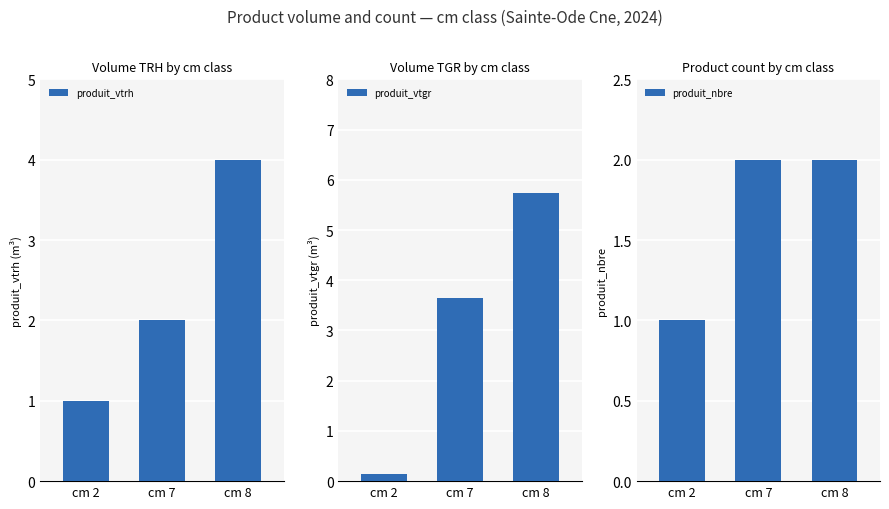

True or false: produit_vtrh has a value of 2.0 at cm 7.

True